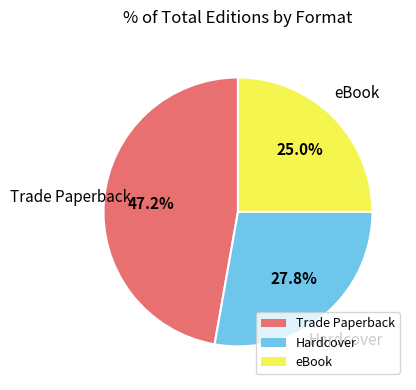

Rank the categories by value from highest to lowest.

Trade Paperback, Hardcover, eBook